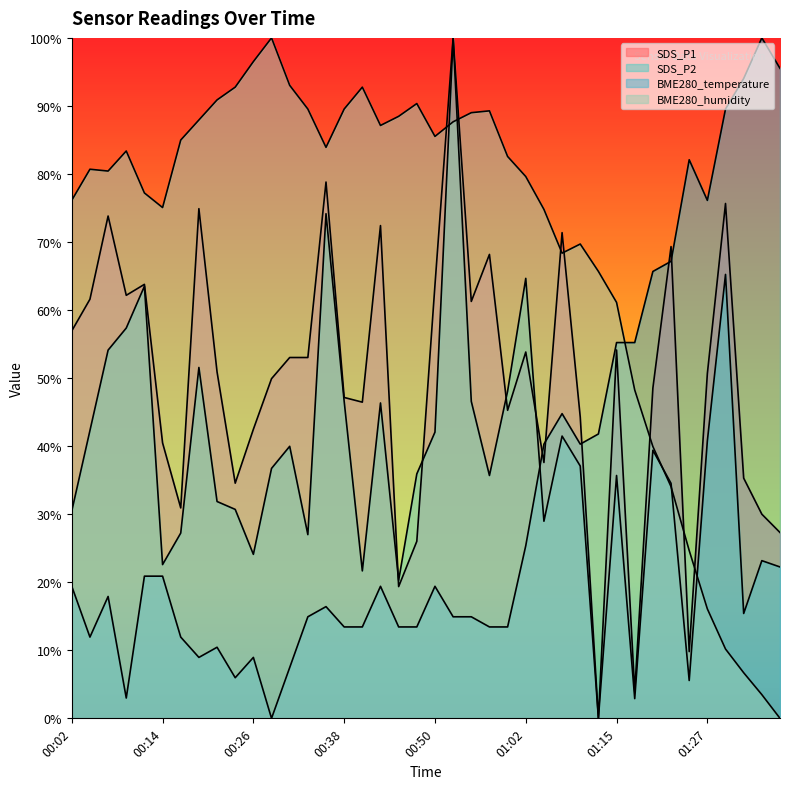

What position from the left is 01:25?

35